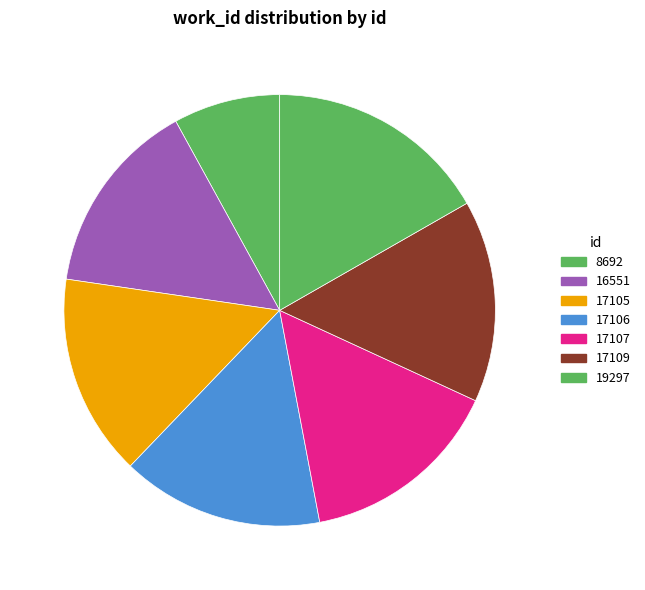

How many slices are in this pie chart?

7